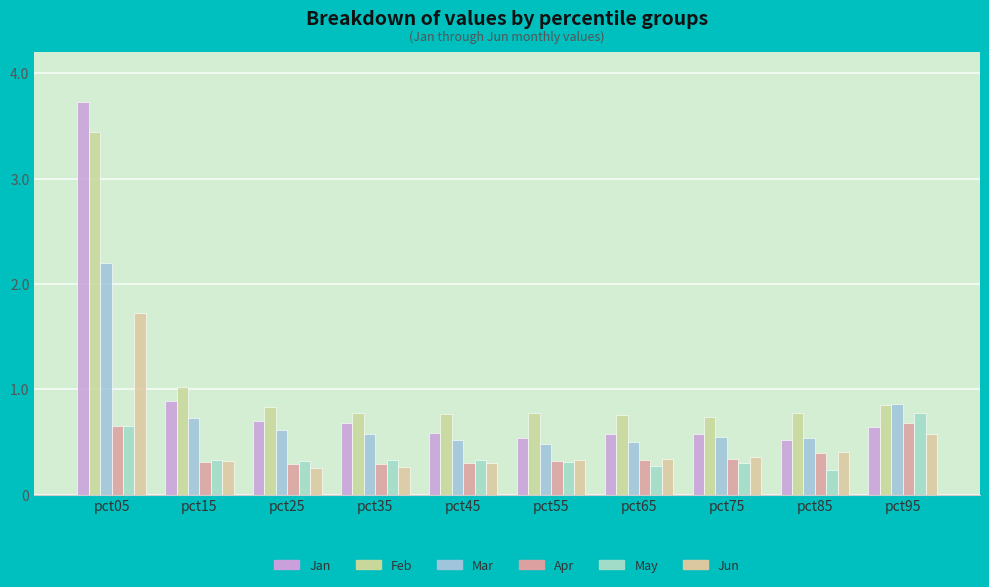

How many categories are shown in the chart?

10